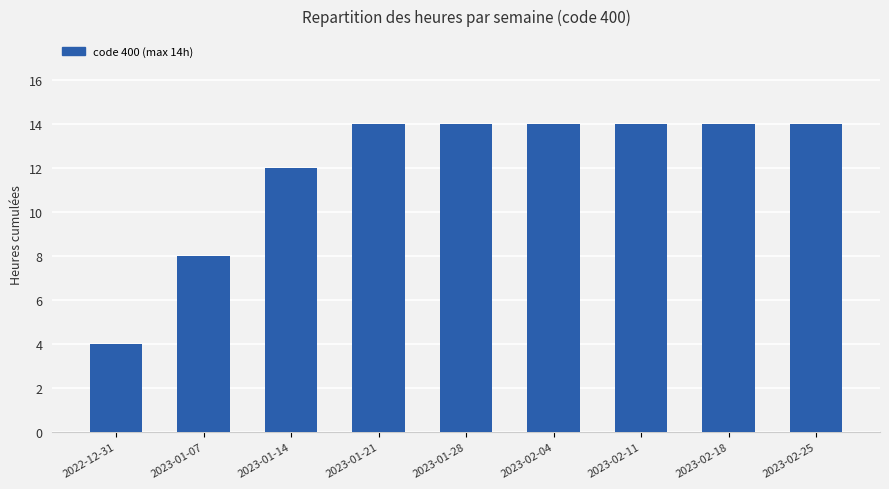

Does the chart contain any negative values?

No